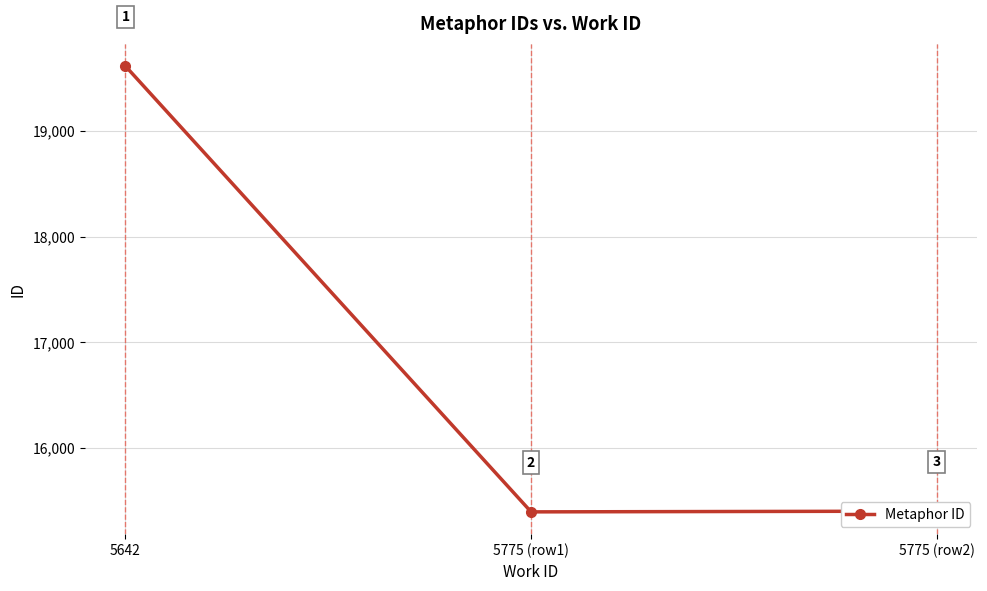

Reading left to right, transcribe all the data shown in this chart.

5642=19614	5775 (row1)=15395	5775 (row2)=15402